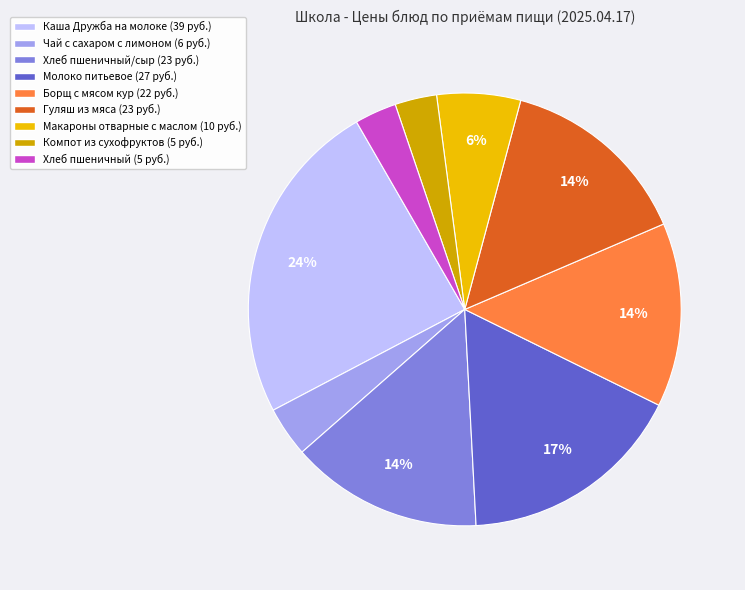

To the nearest percent, what is the average slice percentage?

11%